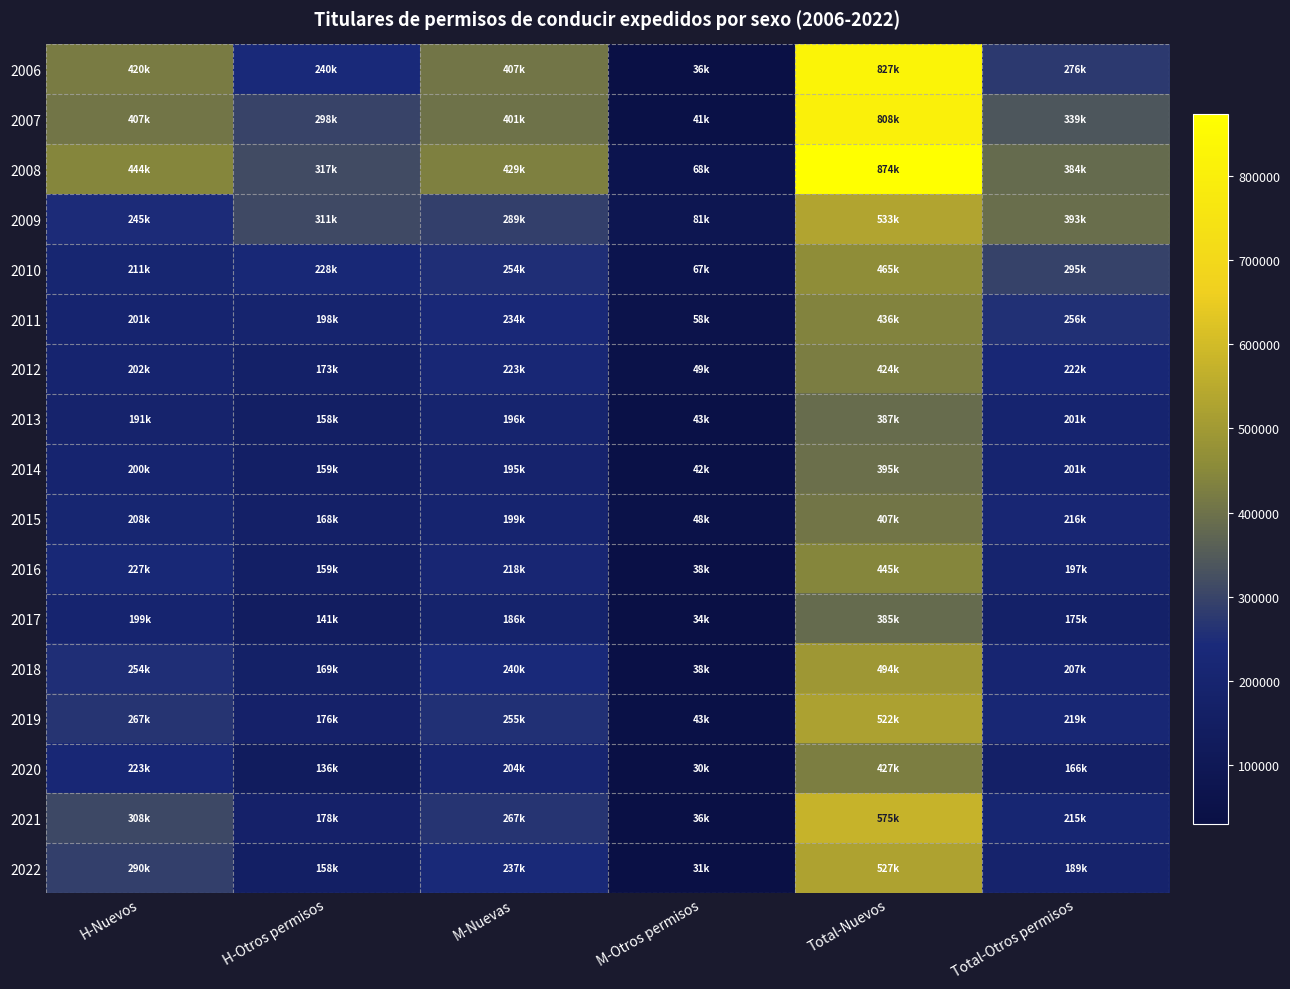

What is the smallest value displayed?

30457